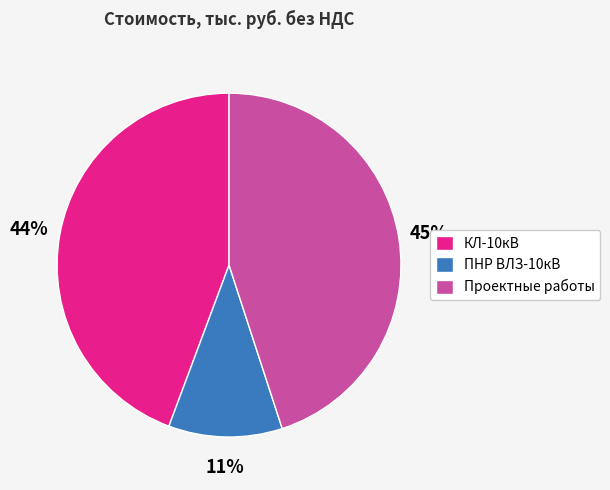

Is the sum of КЛ-10кВ and Проектные работы greater than half?

Yes